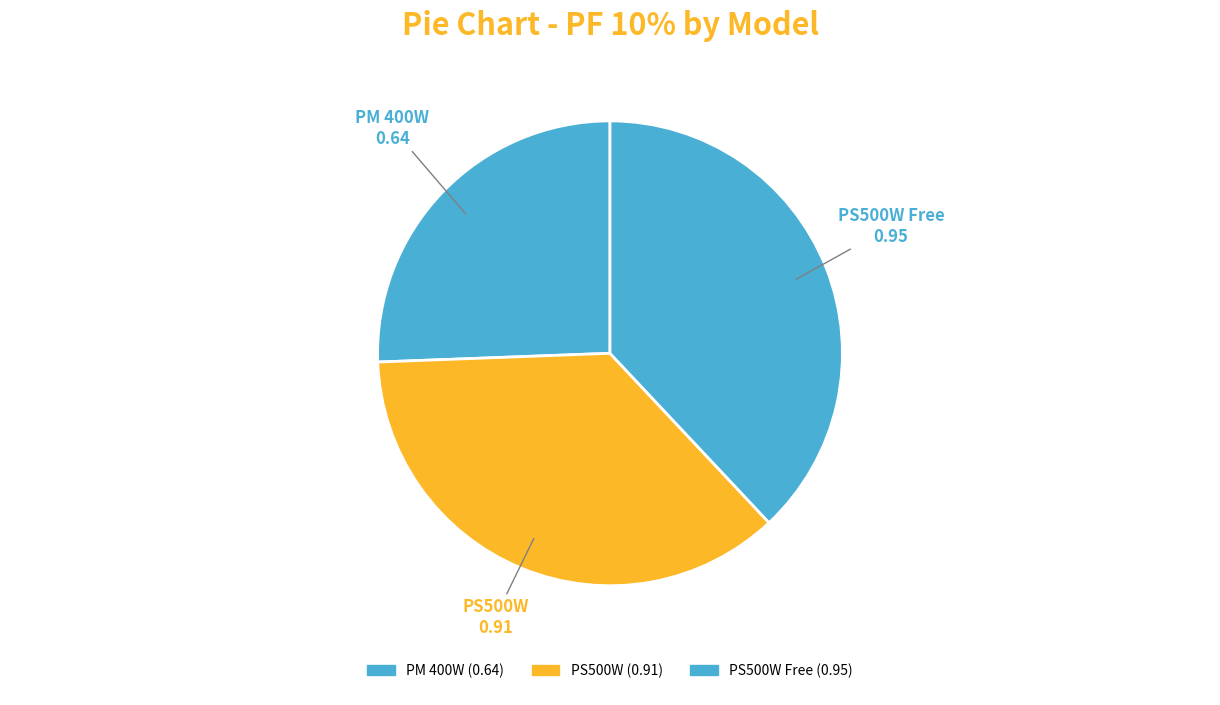

How many slices are in this pie chart?

3